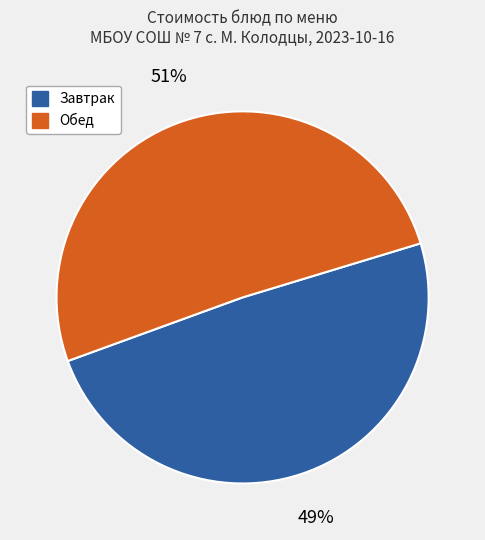

To the nearest percent, what is the difference between the largest and smallest slice percentages?

2%